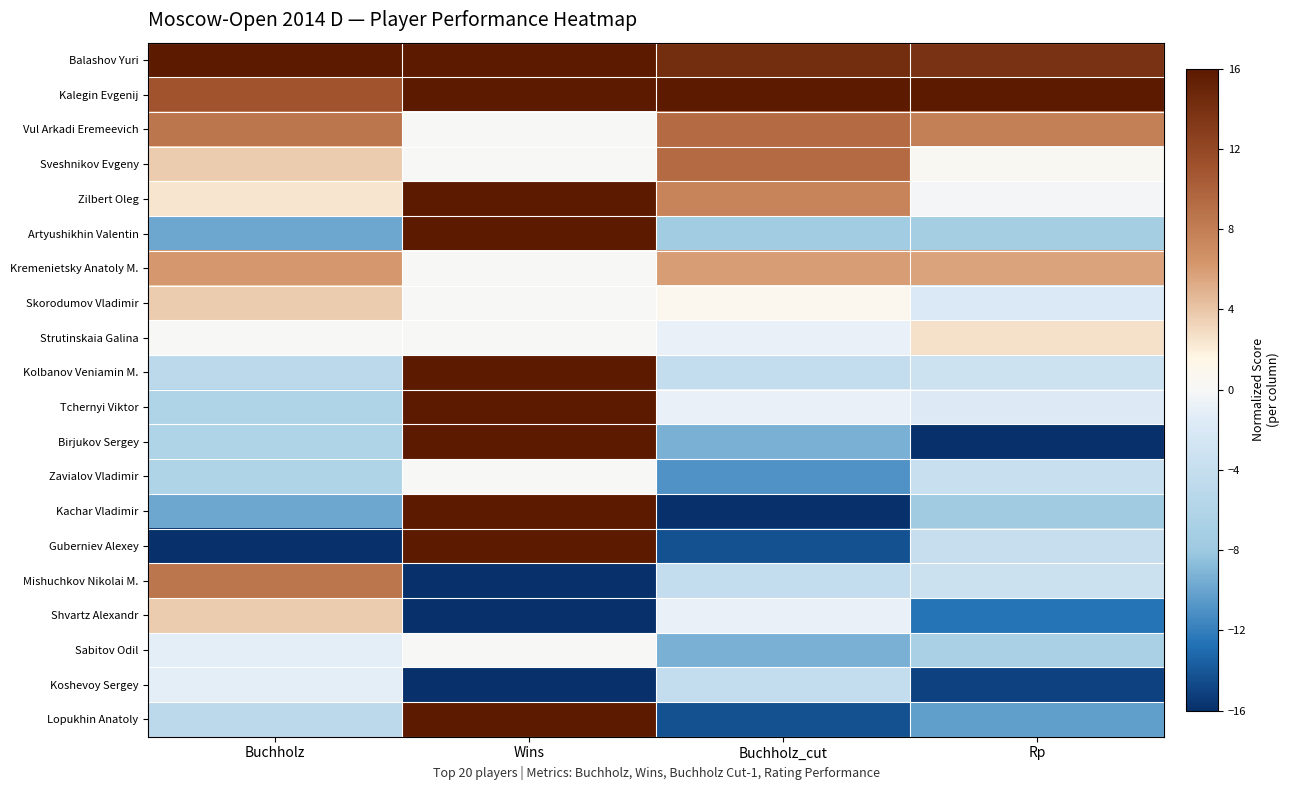

At which category does the chart reach its peak across all series?

Buchholz